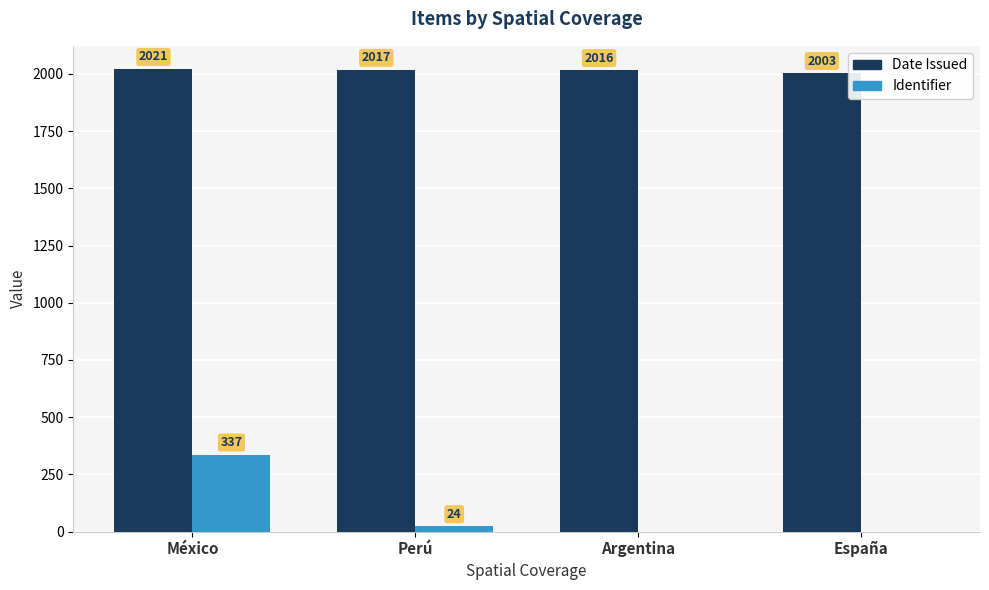

At which category is the sum across all series the highest?

México